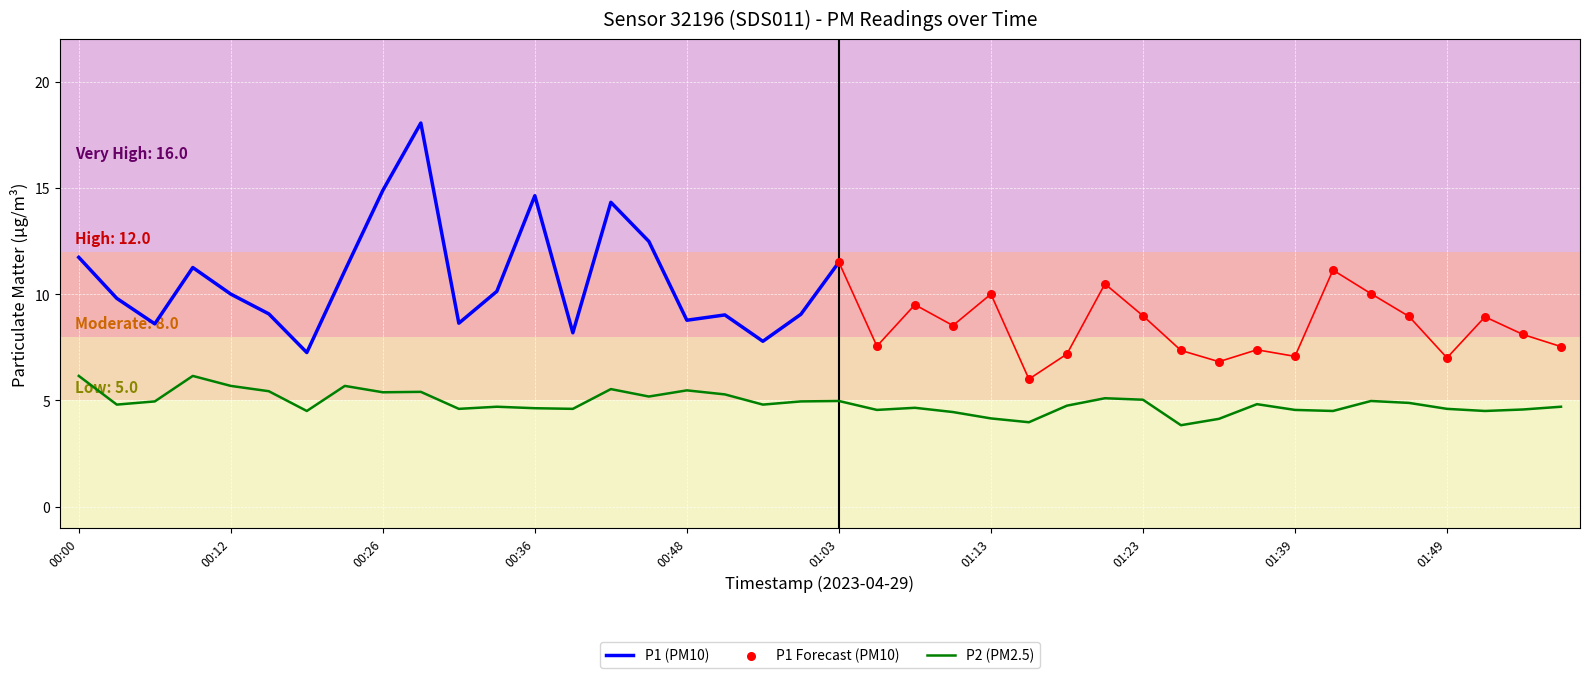

Approximately how many times larger is the value at 01:26 compared to 01:39?

0.8